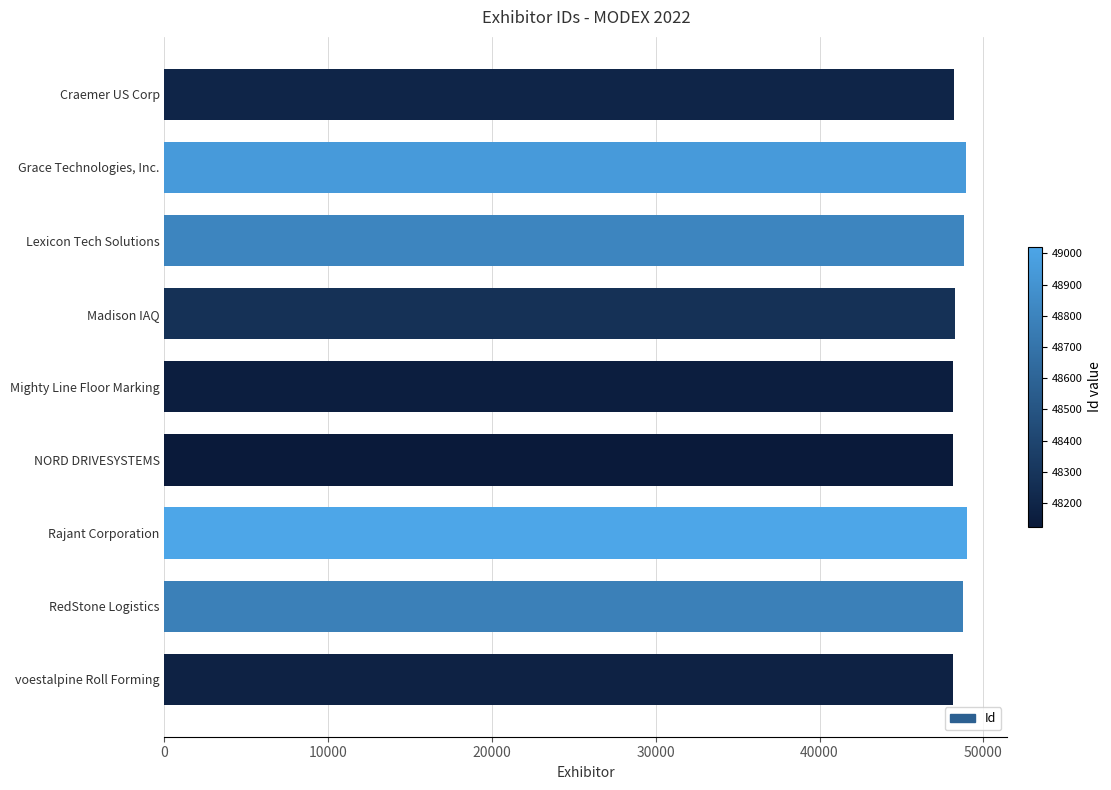

What is the minimum value shown in the chart?

48124